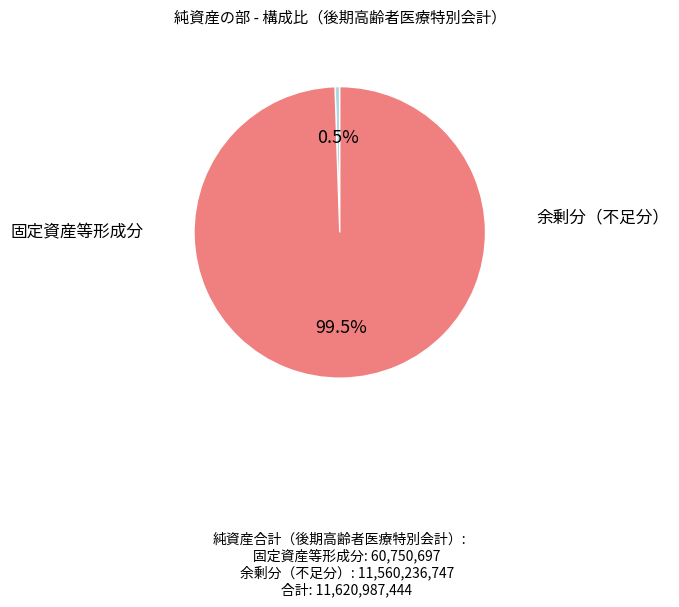

Is there a majority slice in this chart?

Yes